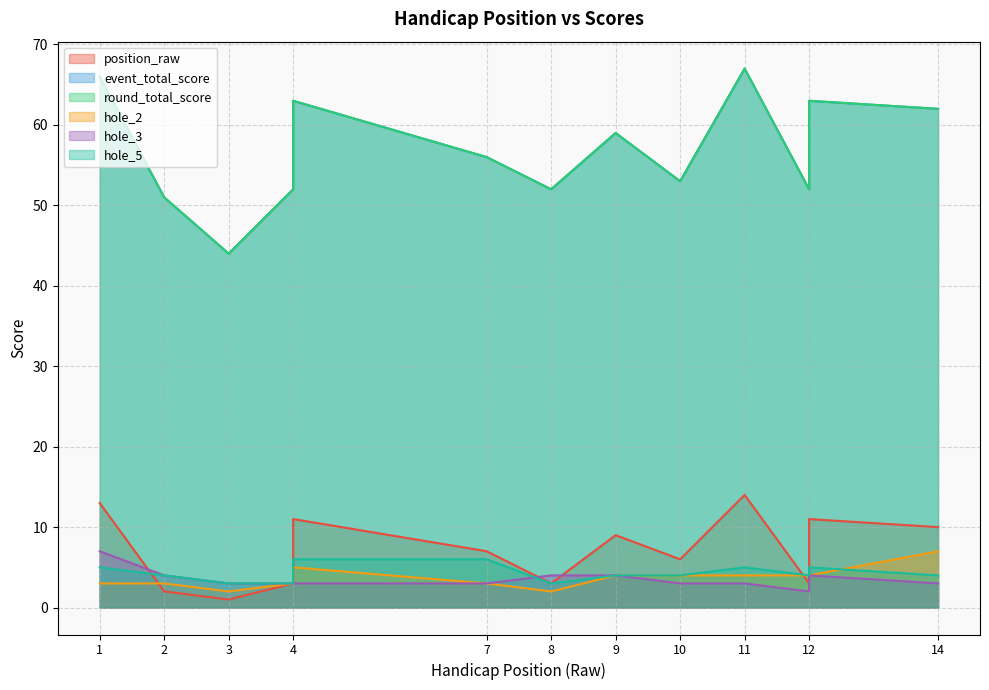

List the labels in order of round_total_score value, smallest first.

3, 2, 4, 8, 12, 10, 7, 4, 9, 14, 4, 12, 1, 11